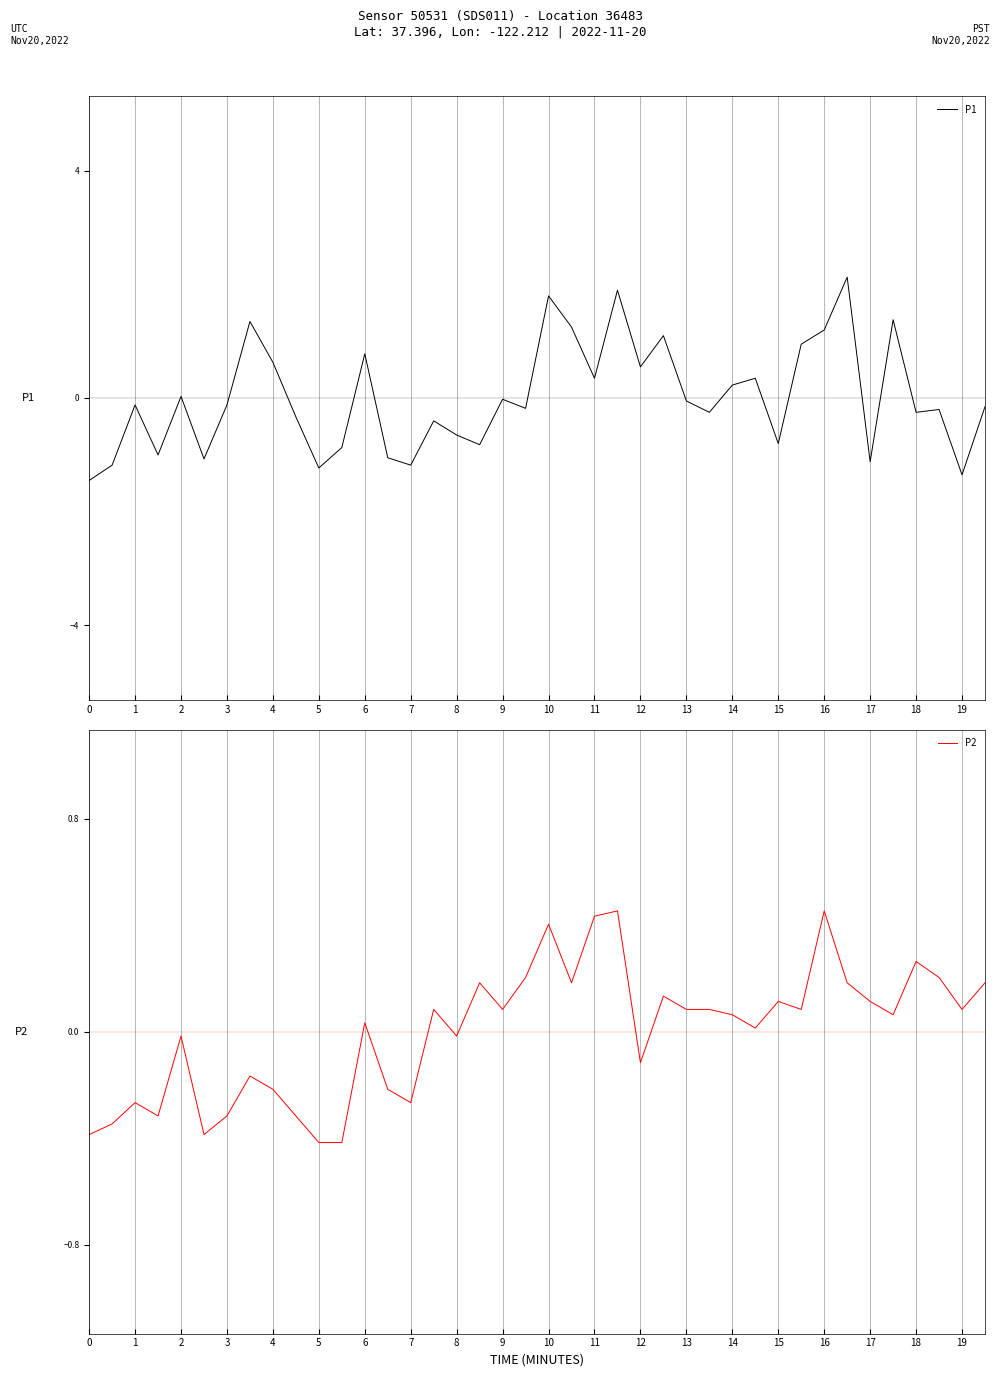

Is it true that P1 equals 1.8 at 10?

True